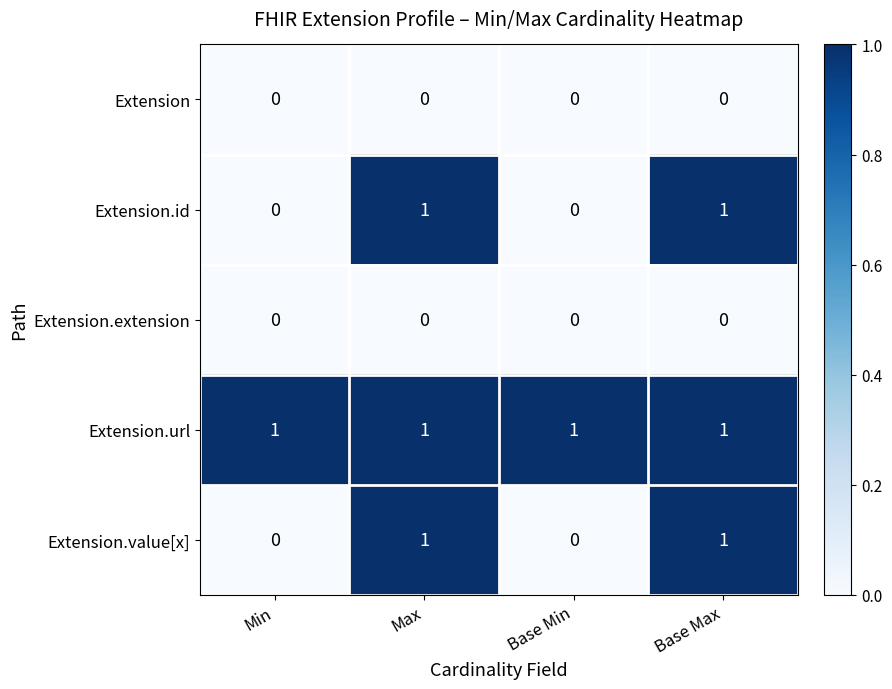

Reading right to left, list all the values displayed in this chart.

Extension: 0	0	0	0
Extension.id: 1	0	1	0
Extension.extension: 0	0	0	0
Extension.url: 1	1	1	1
Extension.value[x]: 1	0	1	0